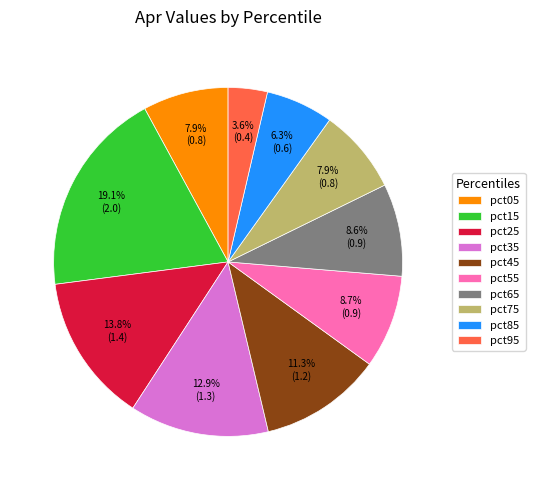

Does any single category account for the majority?

No